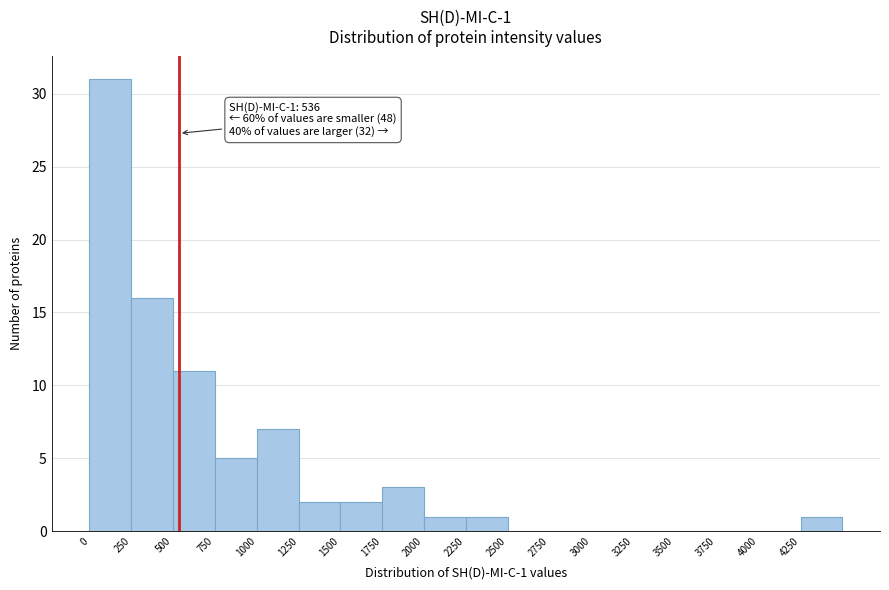

Which range on the x-axis has the tallest bar?

0 to 250